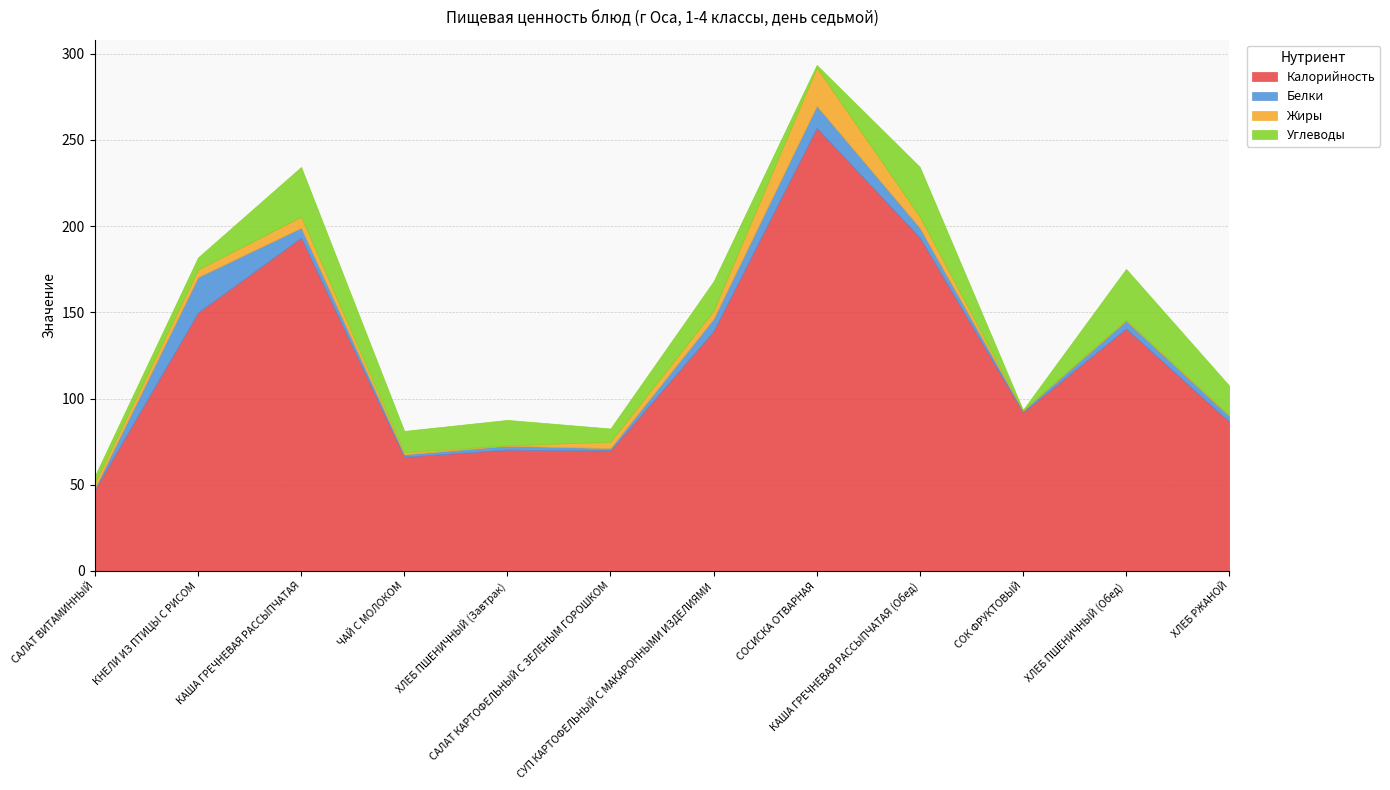

What is the label of the 11th point from the right?

КНЕЛИ ИЗ ПТИЦЫ С РИСОМ